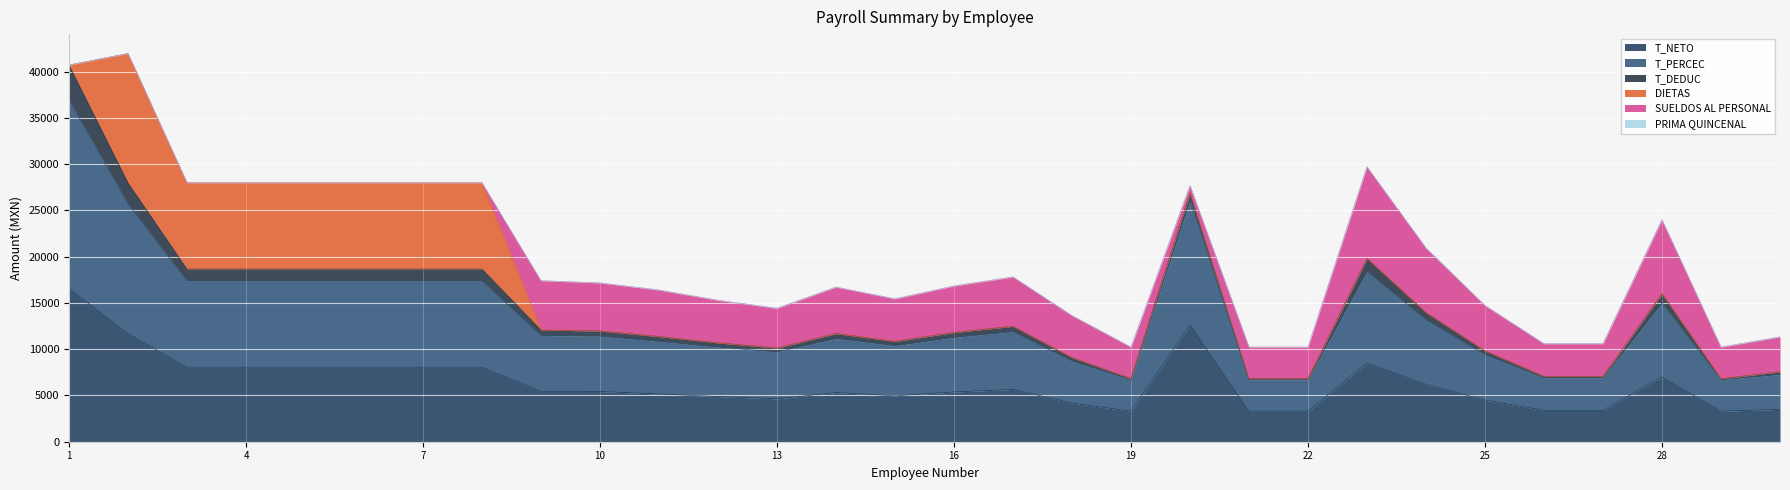

What are all the series names shown in the legend?

T_NETO, T_PERCEC, T_DEDUC, DIETAS, SUELDOS AL PERSONAL, PRIMA QUINCENAL